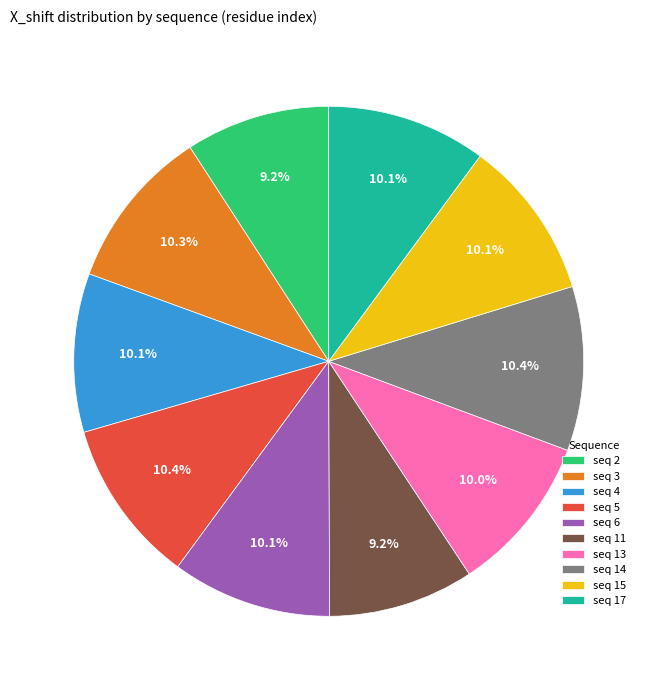

Between seq 2 and seq 14, which is larger?

seq 14